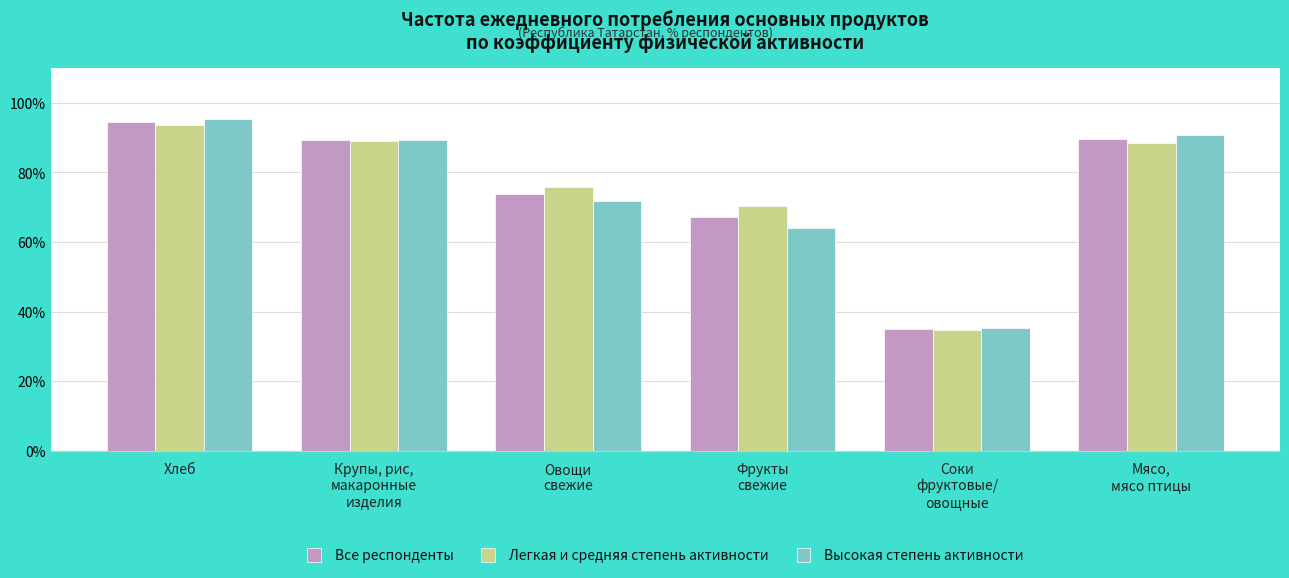

At which category is the sum across all series the highest?

Хлеб